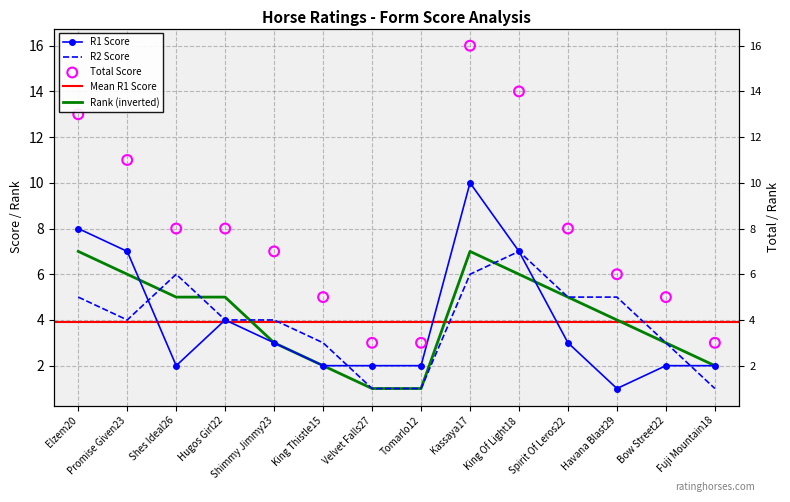

Which series reaches the maximum Y coordinate?

Total